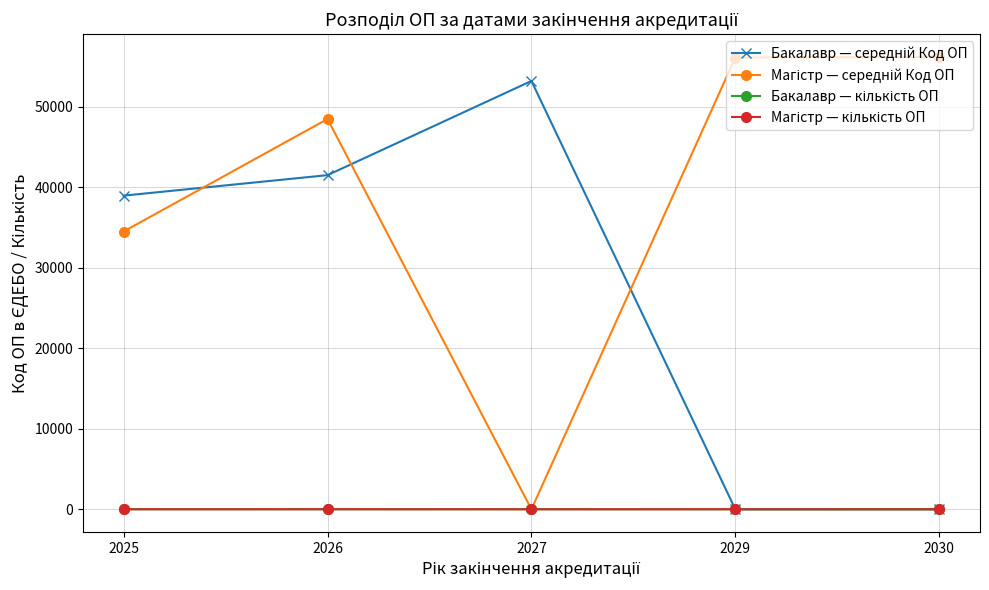

At which category is the sum across all series the highest?

2026